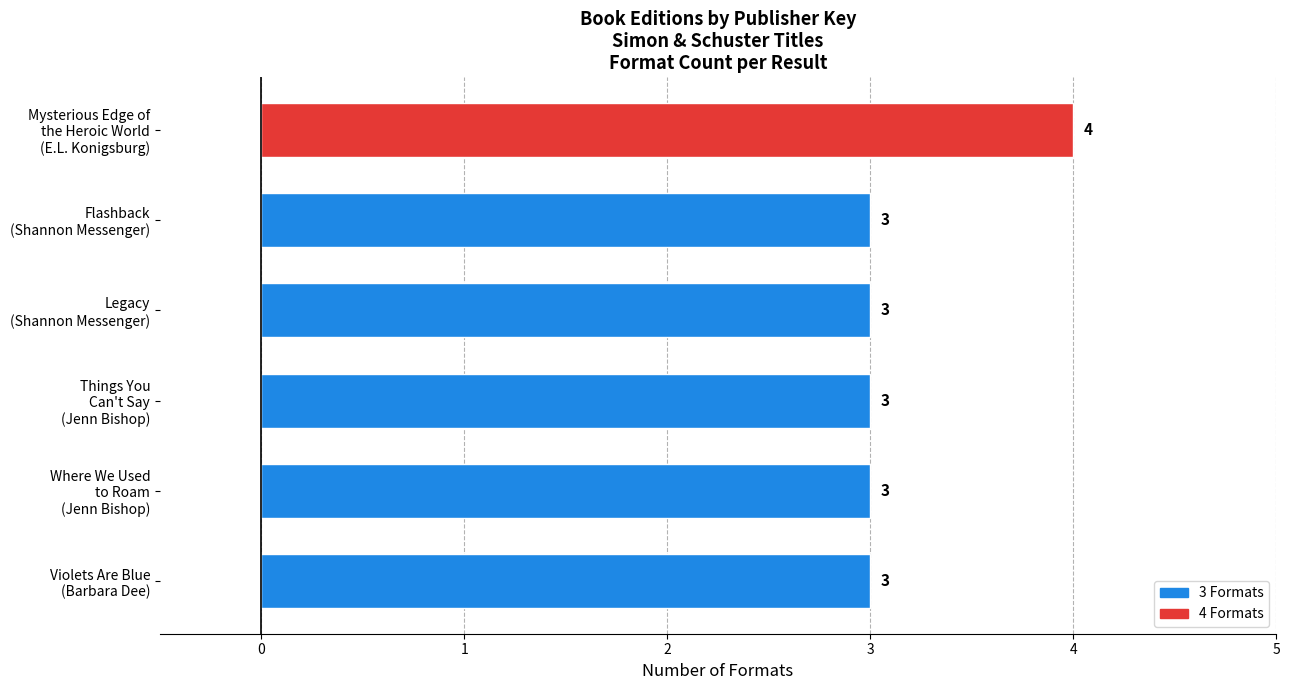

How many bars are there in total?

6